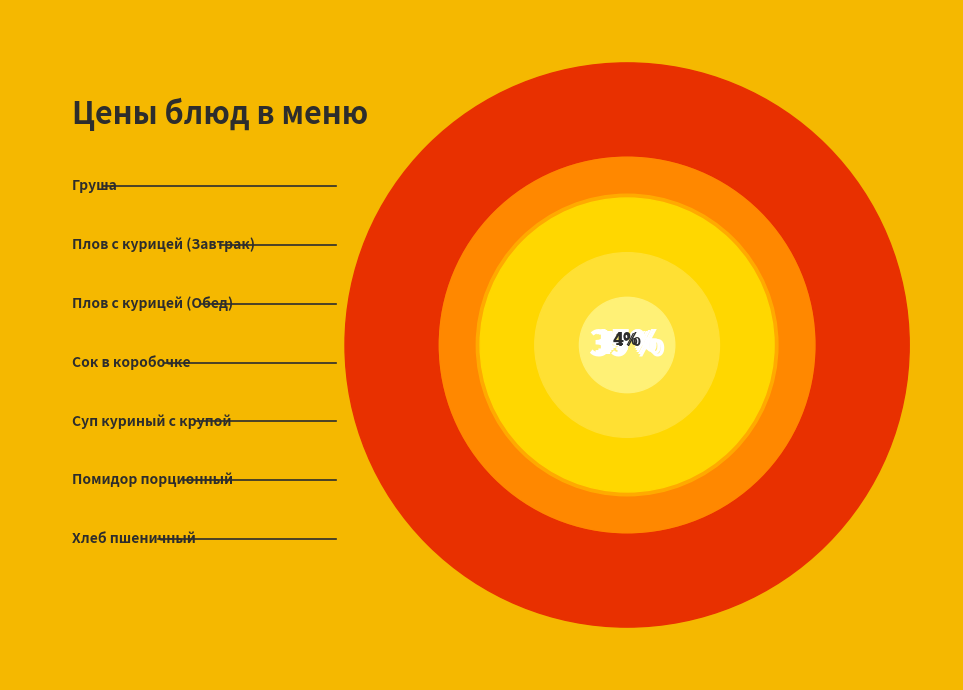

How many segments does this pie chart have?

7